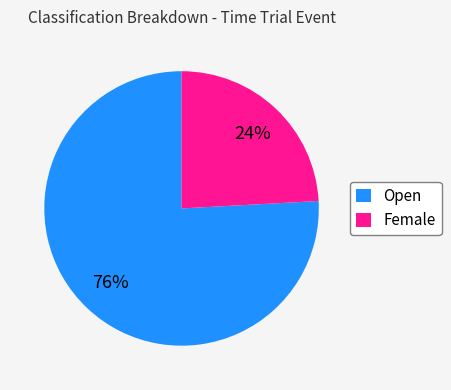

To the nearest percent, what portion does Female represent?

24%